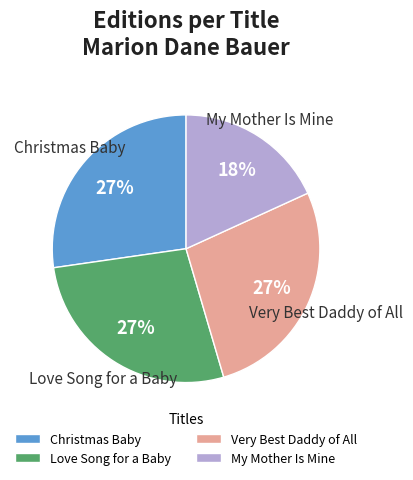

Do My Mother Is Mine and Christmas Baby together represent more than half of the pie?

No